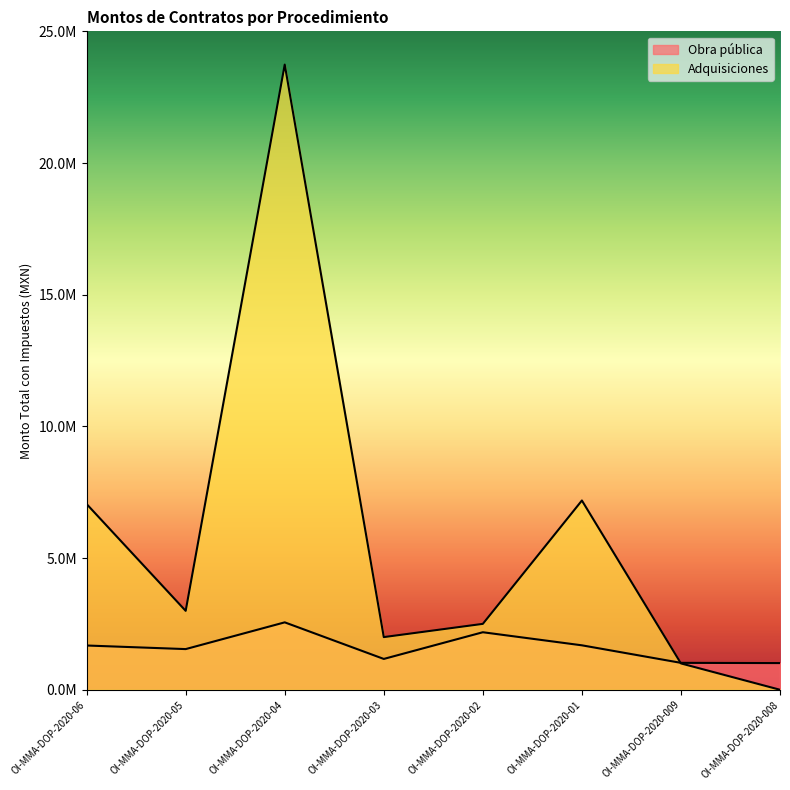

What is the difference between the maximum and minimum values in the Adquisiciones series?

23738219.9